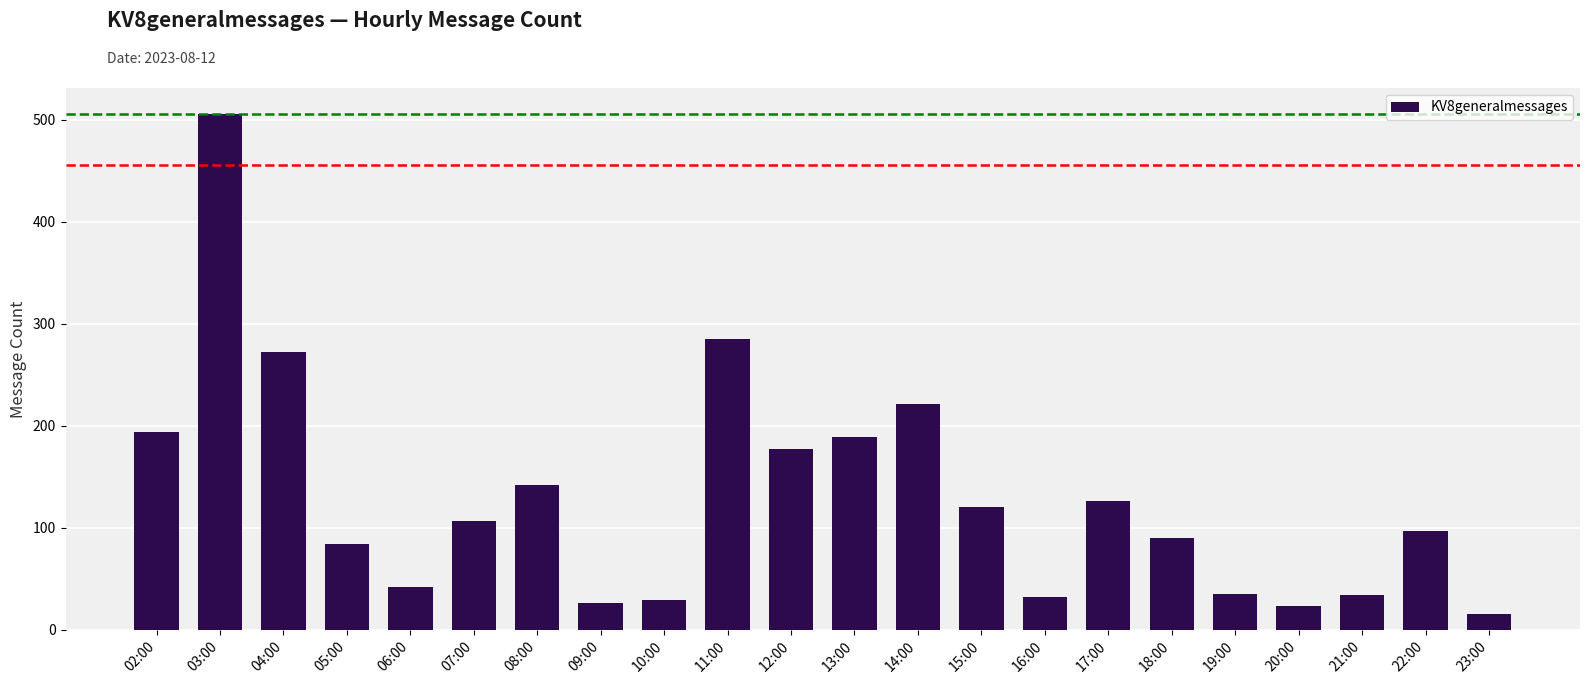

What is the maximum value shown in the chart?

506